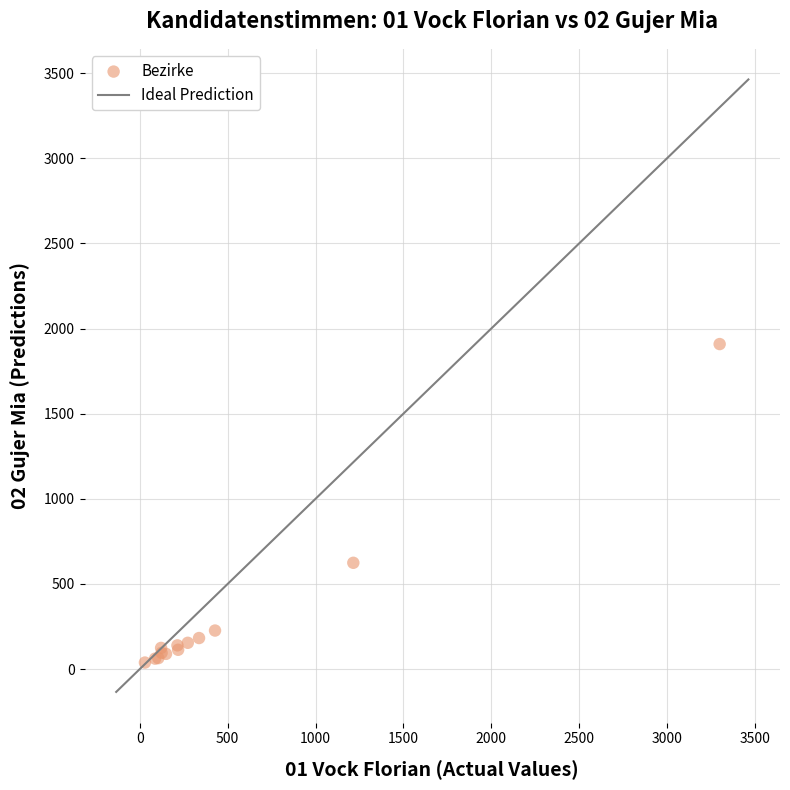

What Y value in the scatter plot is closest to 973?

624